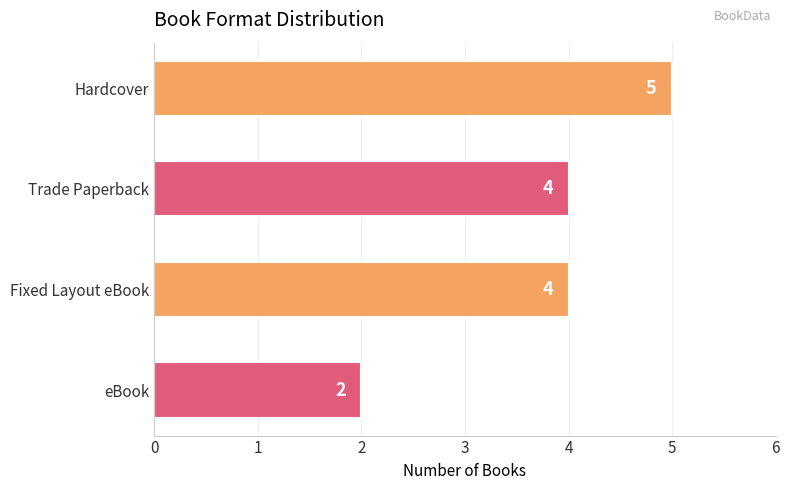

What is the difference between the maximum and minimum values?

3